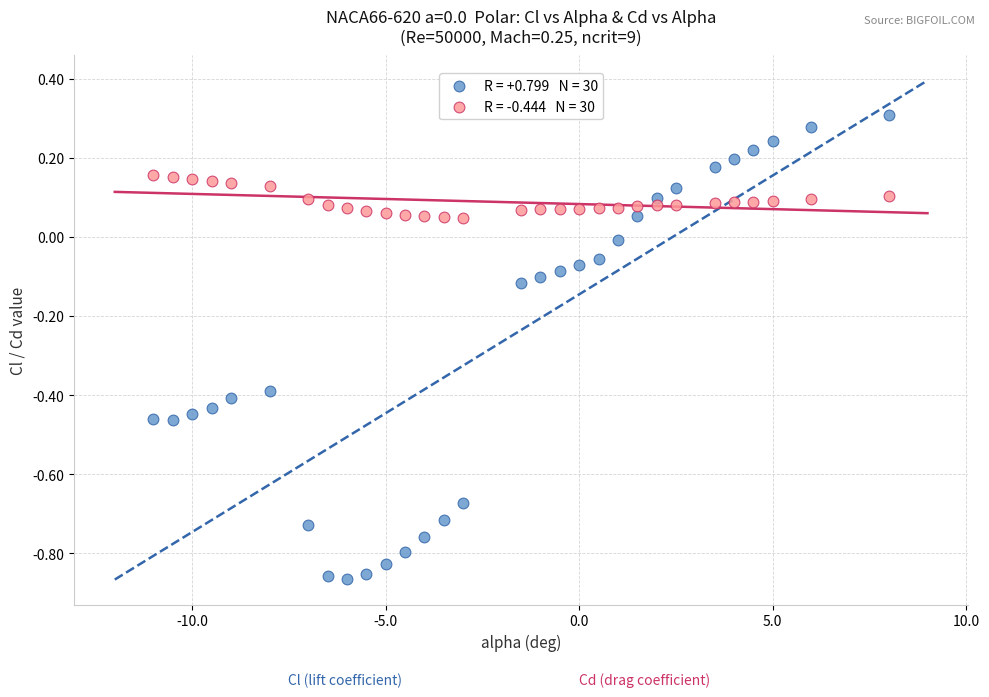

Across all data points, what is the range of Y values (max minus min)?

1.2